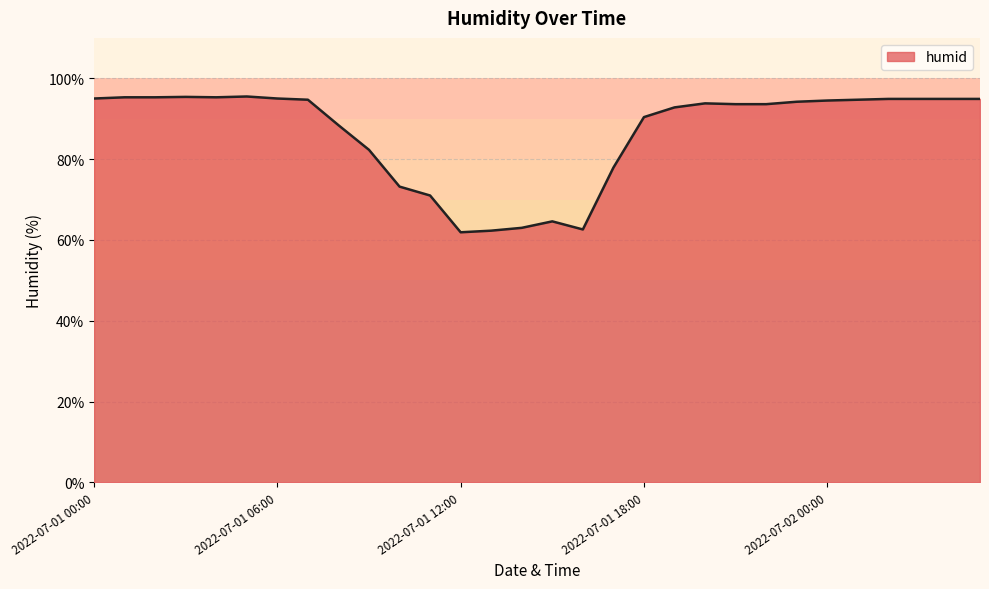

True or false: there are more than 0 points higher than both neighbors.

True